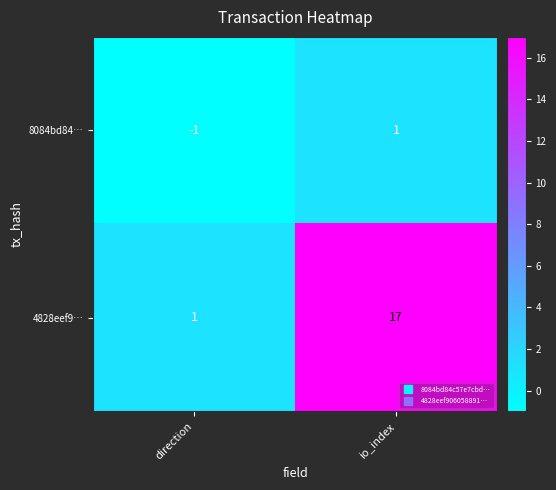

Which series has the largest total across all categories?

4828eef9…